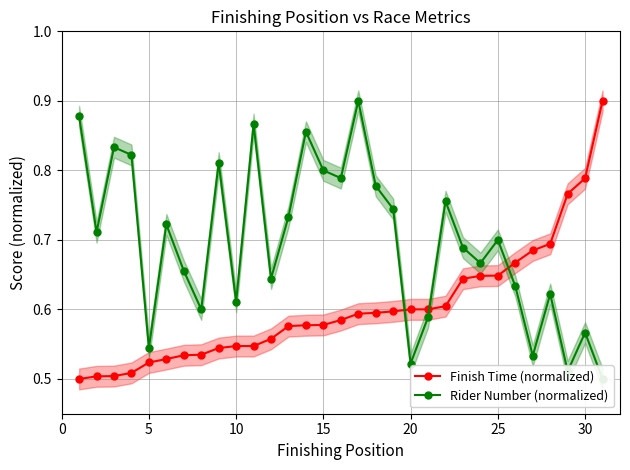

True or false: Rider Number (normalized) has more than 1 interior local peaks.

True